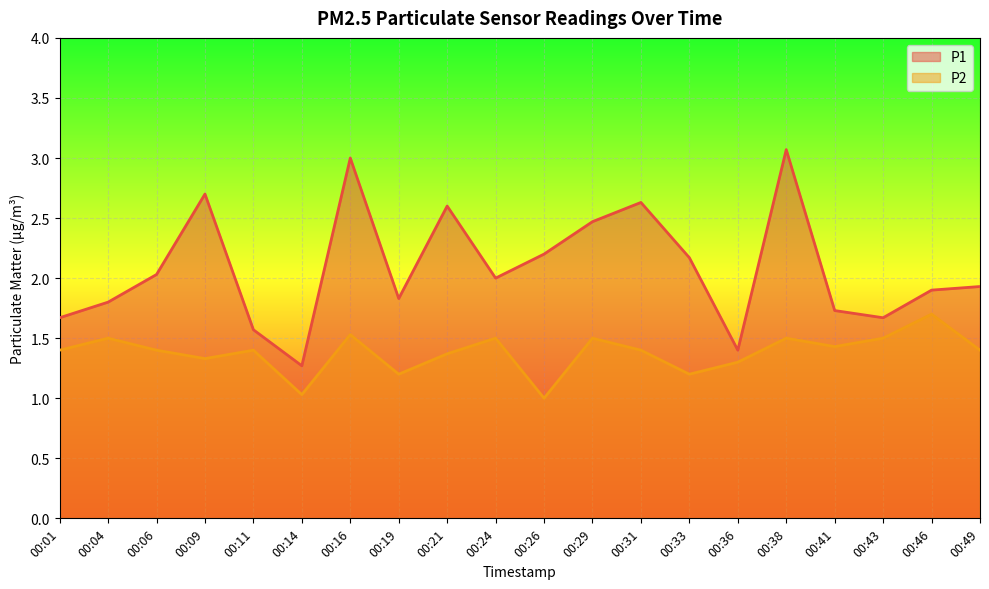

At which label does P2 reach its peak?

00:46